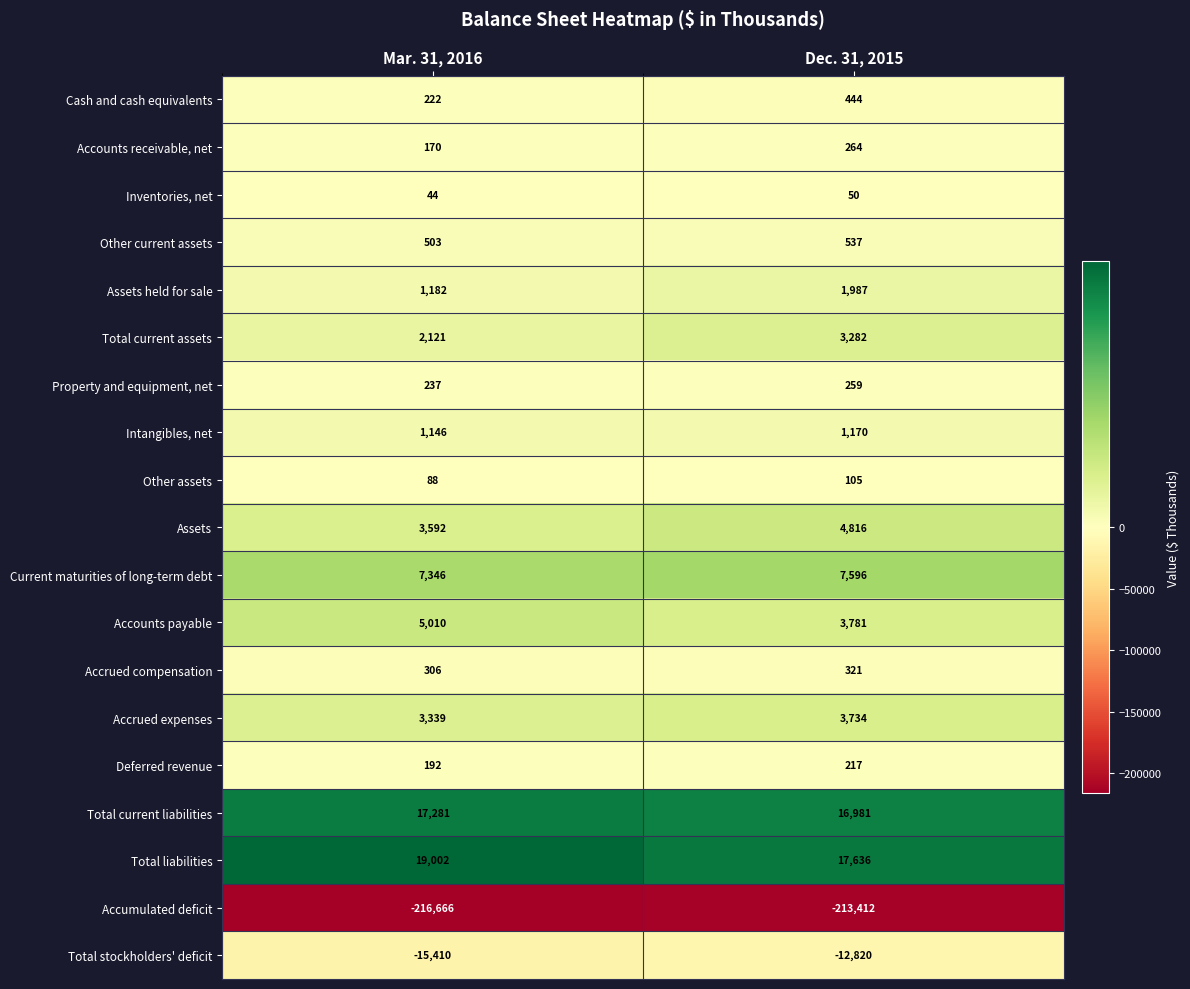

Read the Cash and cash equivalents value at Mar. 31, 2016, to the nearest 5.

220